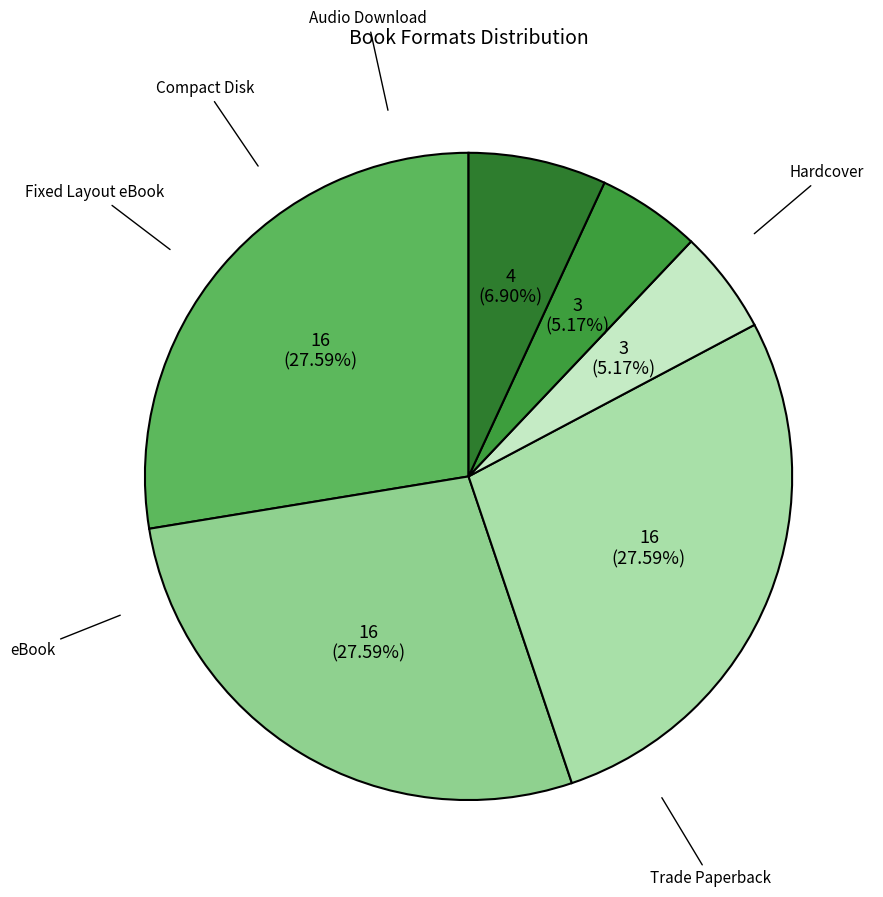

How many segments does this pie chart have?

6